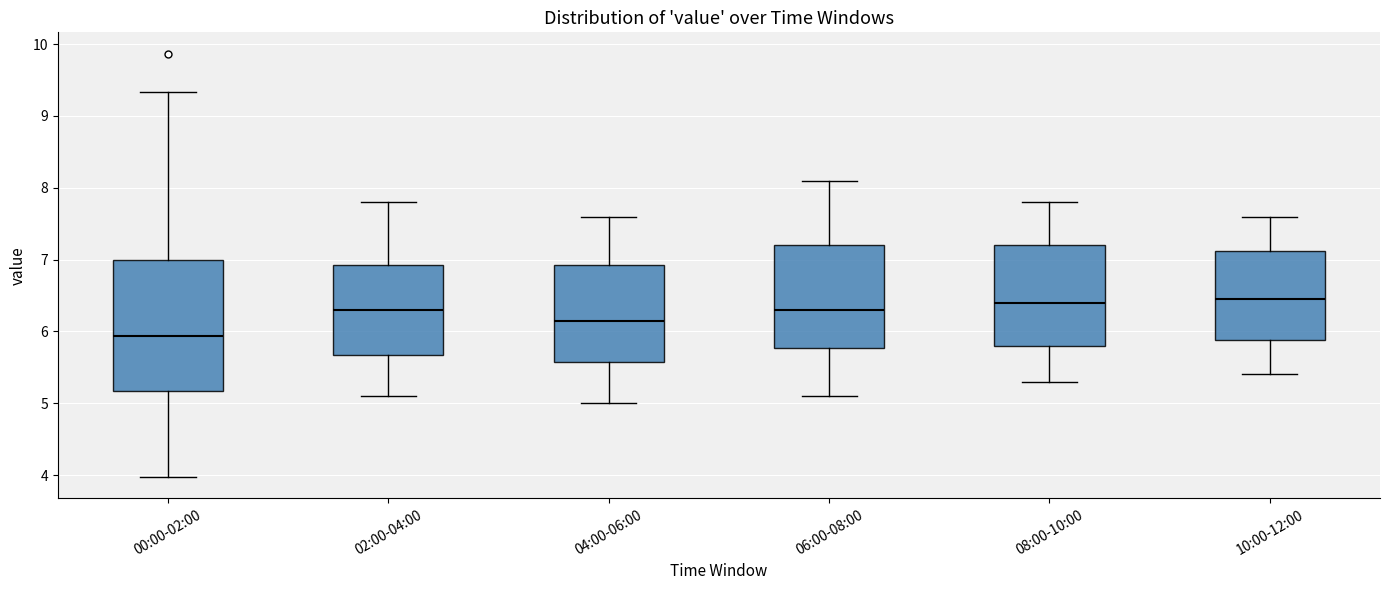

Reading left to right, transcribe this box plot: for each box, give where its median line is, the range the box spans, and where its two whiskers end, as read against the y-axis. The values are not printed on the chart, so give them approximately, as read against the axis.

00:00-02:00: median 5.9, box 5.2 to 7.0, whiskers 4.0 to 9.3
02:00-04:00: median 6.3, box 5.7 to 6.9, whiskers 5.1 to 7.8
04:00-06:00: median 6.2, box 5.6 to 6.9, whiskers 5.0 to 7.6
06:00-08:00: median 6.3, box 5.8 to 7.2, whiskers 5.1 to 8.1
08:00-10:00: median 6.4, box 5.8 to 7.2, whiskers 5.3 to 7.8
10:00-12:00: median 6.5, box 5.9 to 7.1, whiskers 5.4 to 7.6